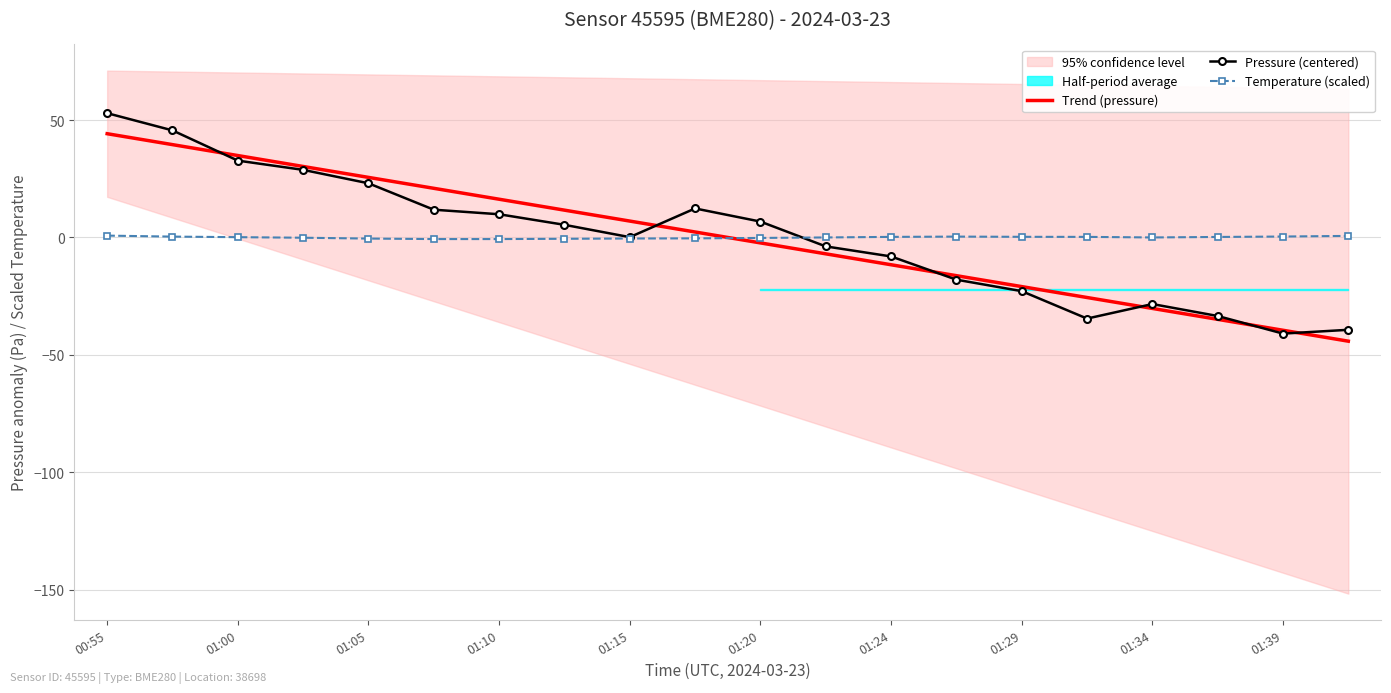

Is it true that Pressure (centered) equals -28.4 at 01:34?

True